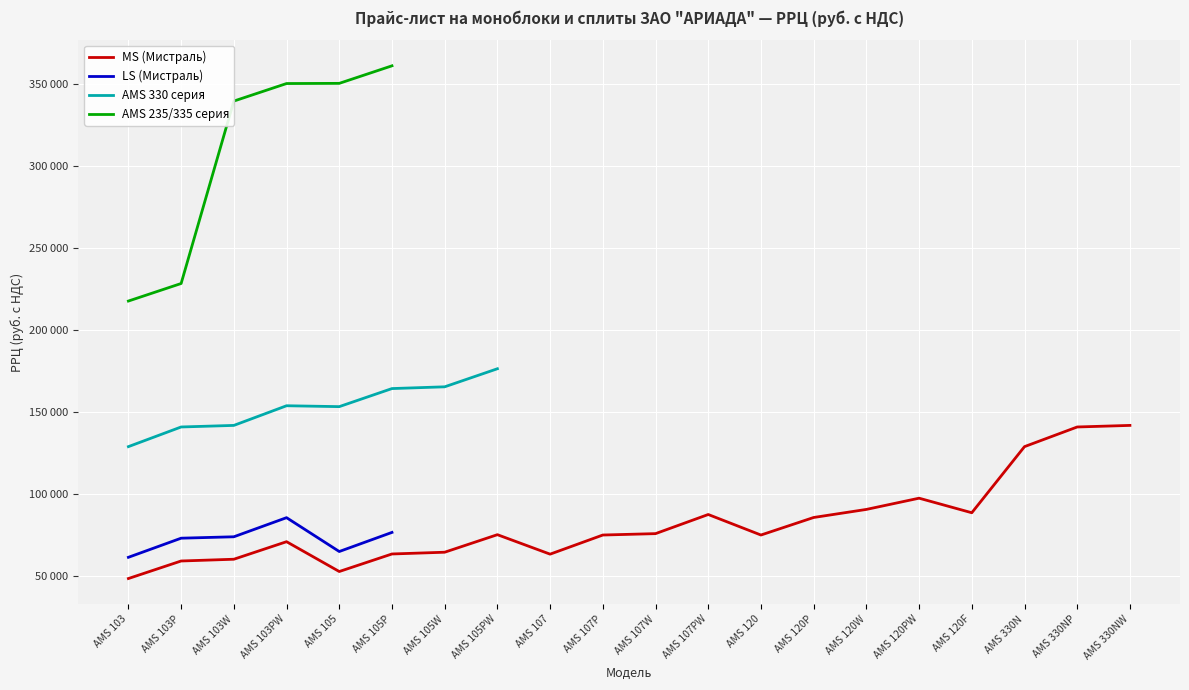

How many interior local peaks does the MS (Мистраль) series have?

4